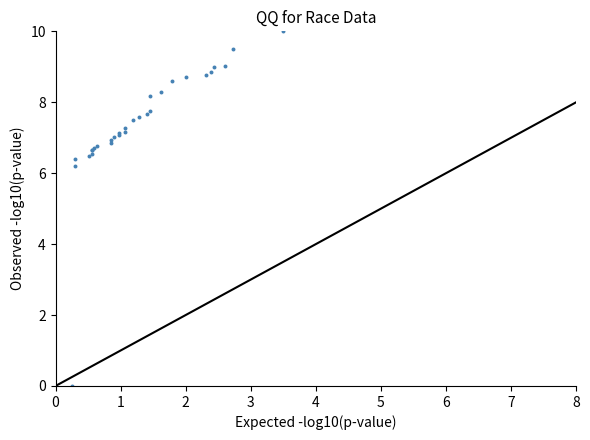

What Y value in the scatter plot is closest to 5?

6.2